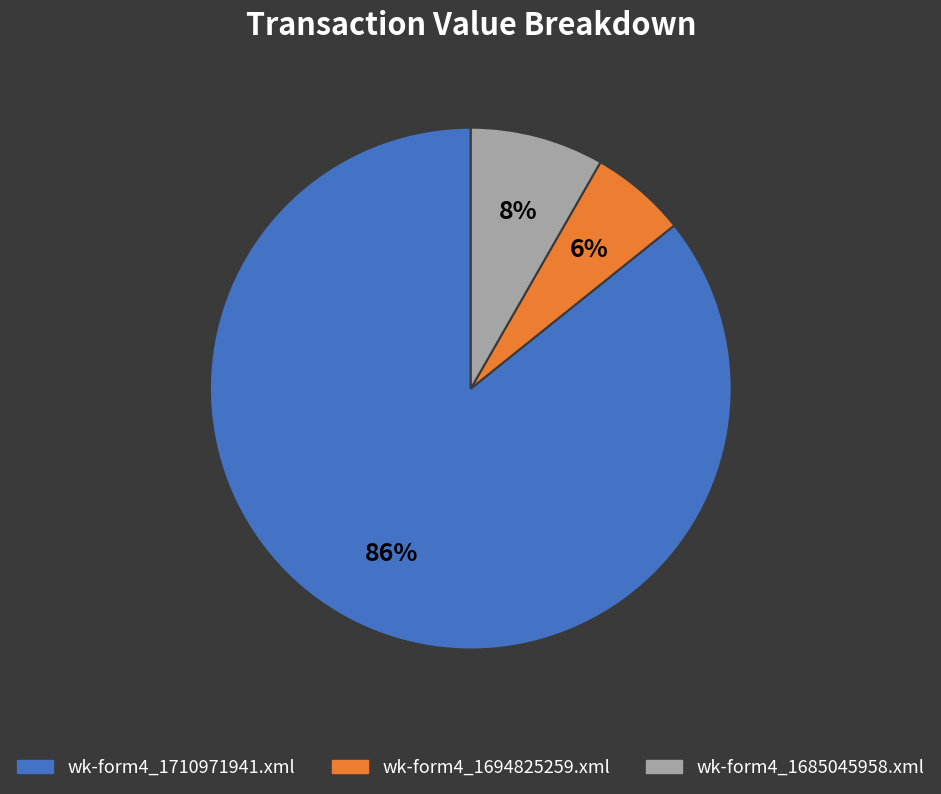

Combined, do wk-form4_1710971941.xml and wk-form4_1694825259.xml account for over 50%?

Yes